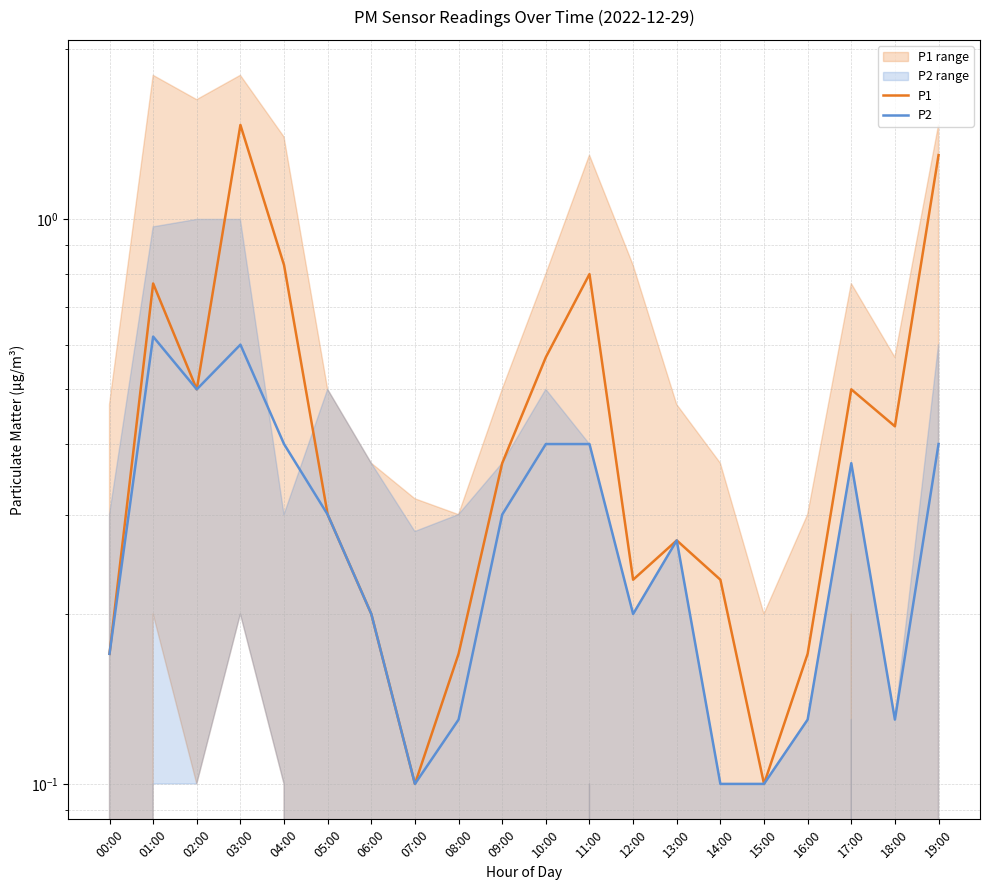

Does the chart have visible grid lines?

Yes